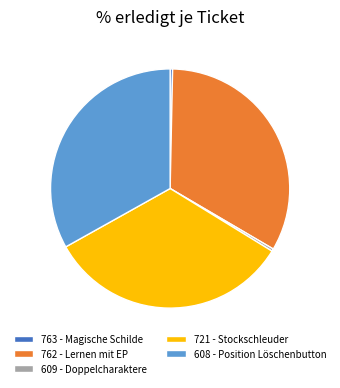

Does 763 - Magische Schilde account for over 50% of the chart?

No